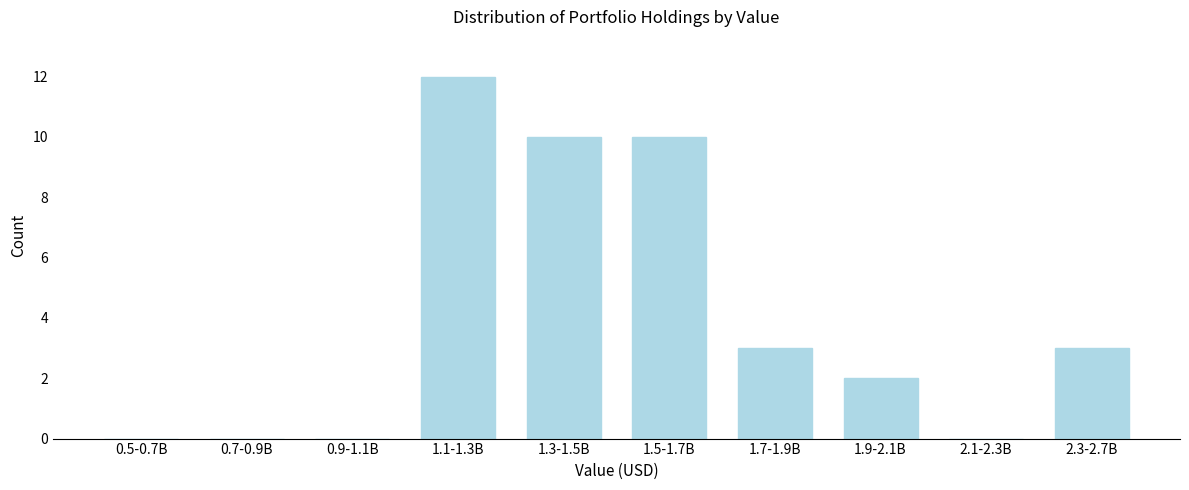

Reading left to right, transcribe all the data shown in this chart.

0.5-0.7B=0	0.7-0.9B=0	0.9-1.1B=0	1.1-1.3B=12	1.3-1.5B=10	1.5-1.7B=10	1.7-1.9B=3	1.9-2.1B=2	2.1-2.3B=0	2.3-2.7B=3